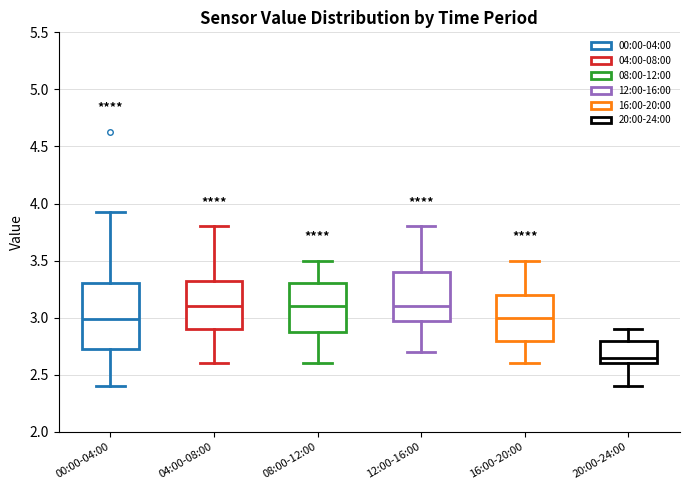

Where does the lower whisker of the box for 12:00-16:00 end on the y-axis? The values are not printed on the chart, so give them approximately, as read against the axis.

2.70